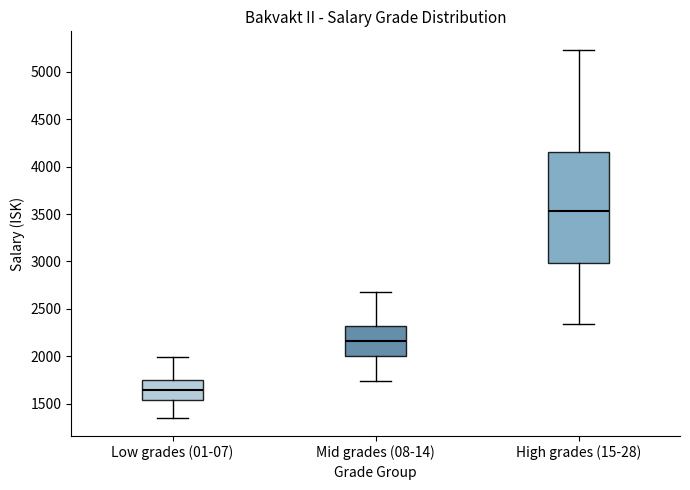

Where does the lower whisker of the box for High grades (15-28) end on the y-axis? The values are not printed on the chart, so give them approximately, as read against the axis.

2350